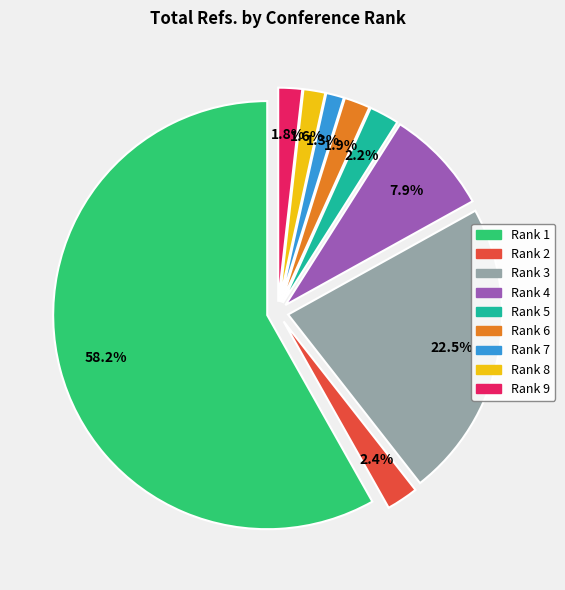

What is the smallest slice in the pie chart?

Rank 7 (9 Refs.)